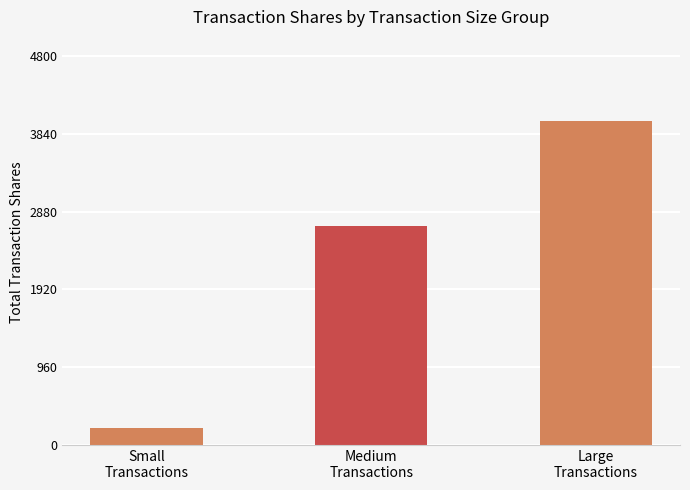

What is the minimum value shown in the chart?

203